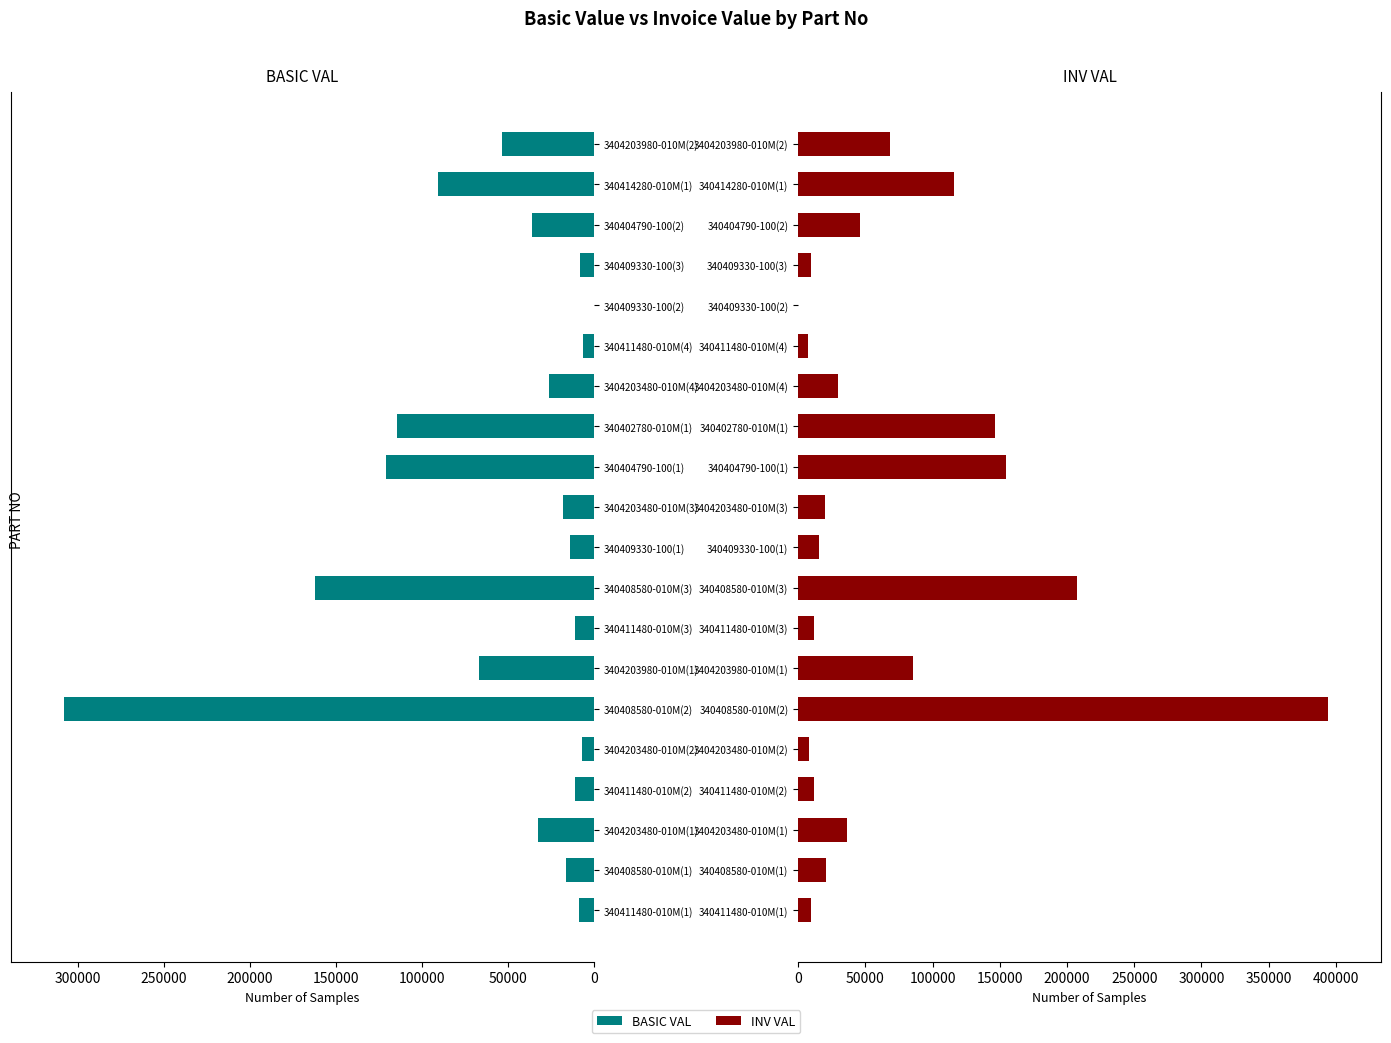

The value of INV VAL at 340408580-010M(3) is 207411.2. True or false?

True